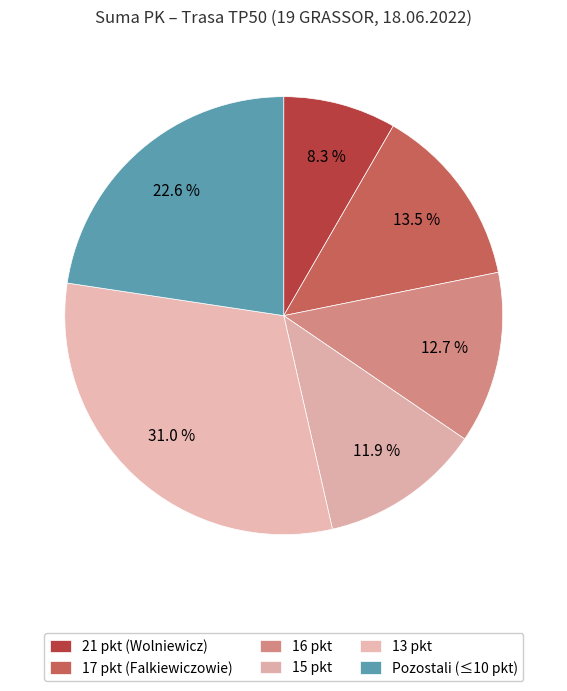

How many slices are in this pie chart?

6